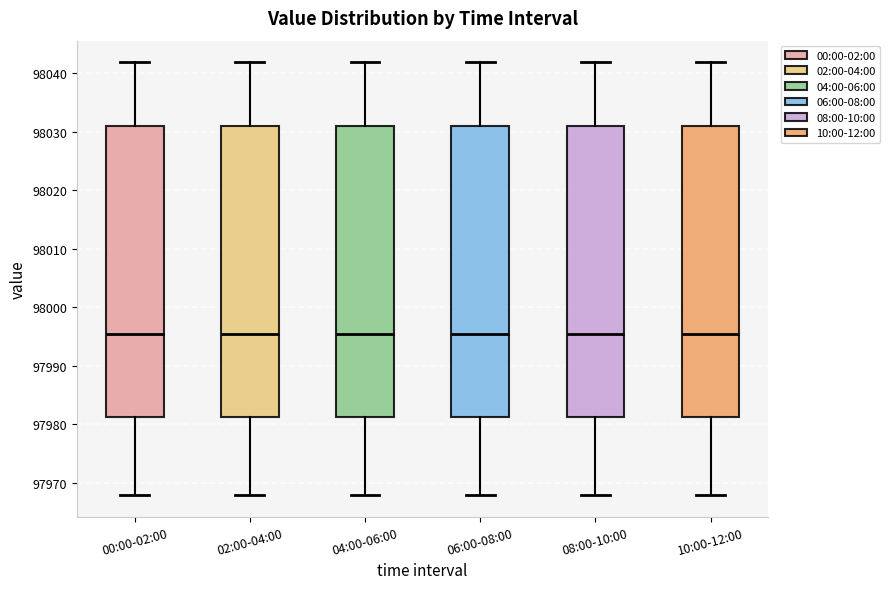

Where does the median line of the box for 04:00-06:00 sit on the y-axis? The values are not printed on the chart, so give them approximately, as read against the axis.

97995